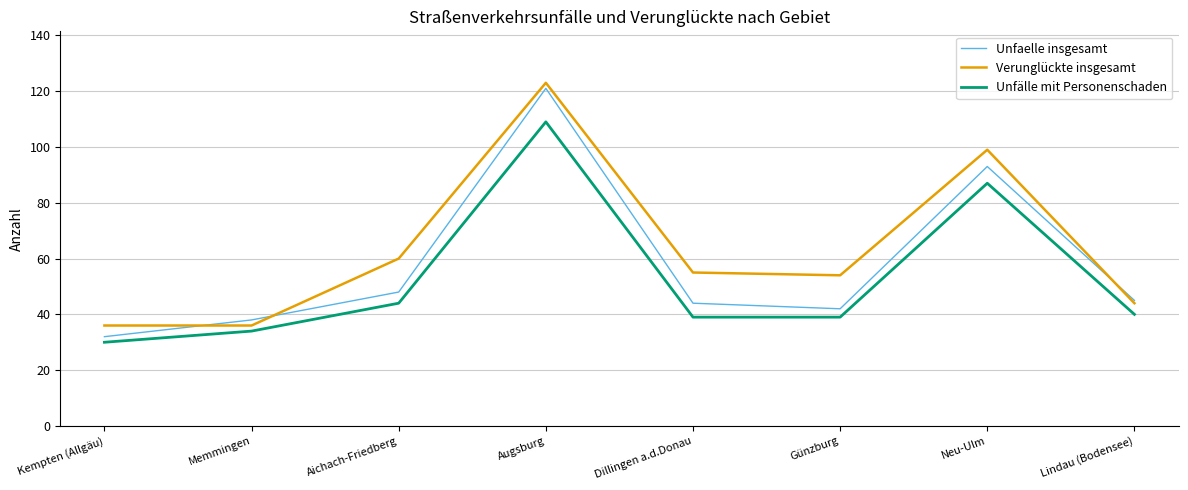

The Verunglückte insgesamt series shows 205 at Augsburg. True or false?

False